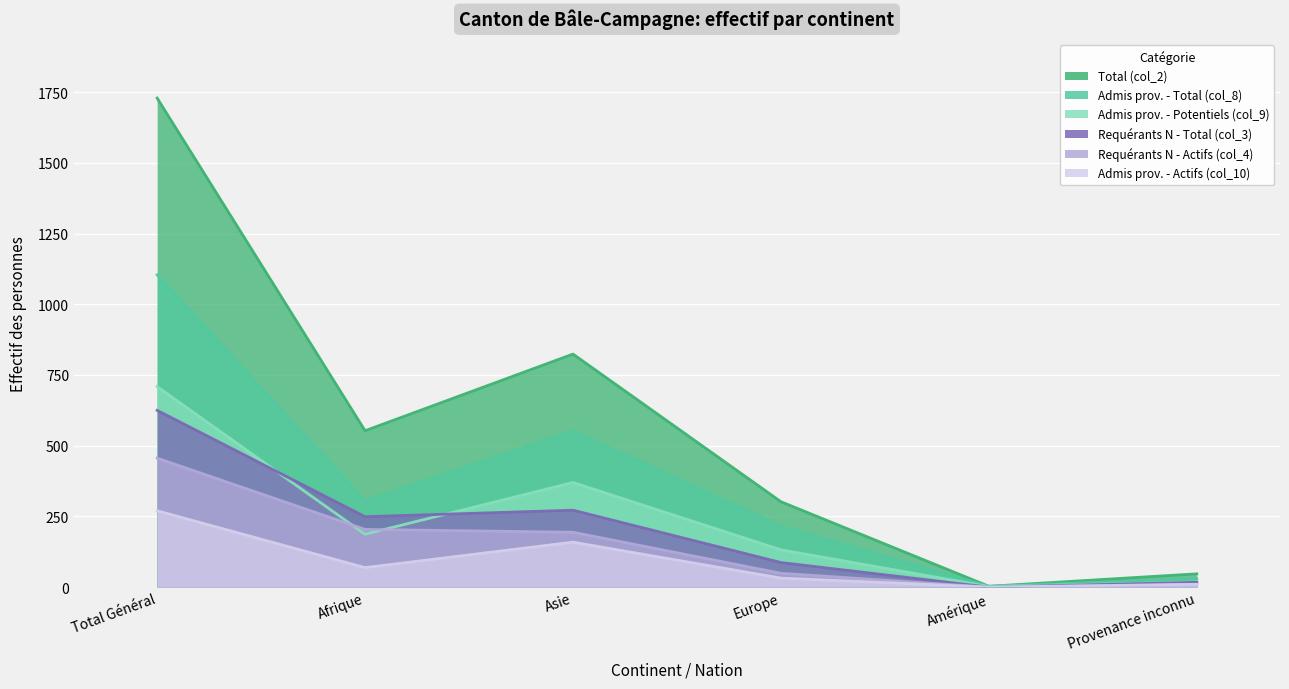

How many lines are shown in the chart?

6